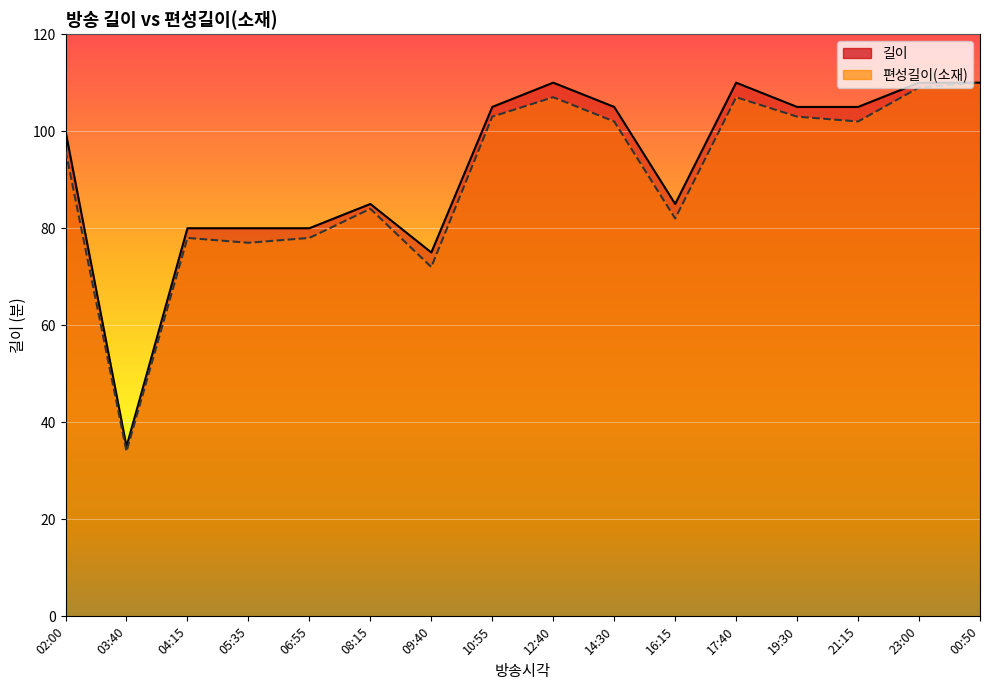

What is the total value across all series at 03:40?

69